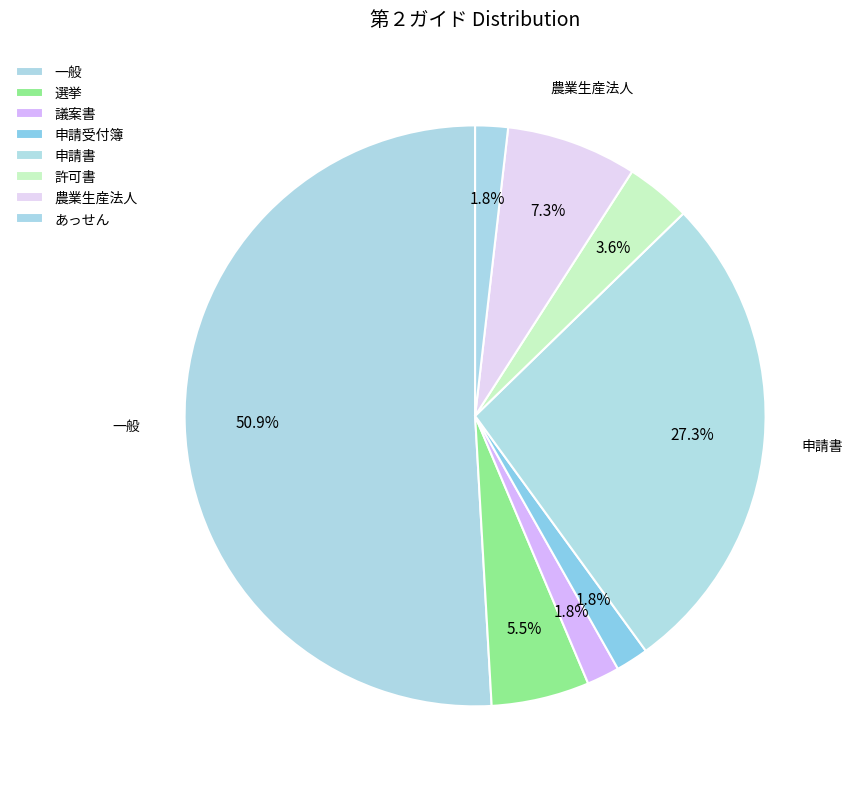

How many segments does this pie chart have?

8